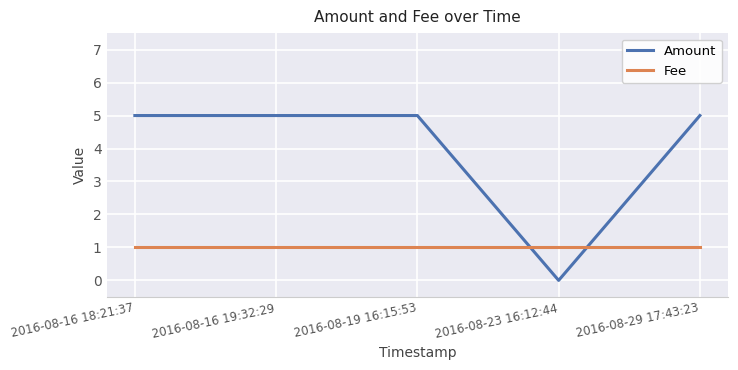

What position from the left is 2016-08-29 17:43:23?

5